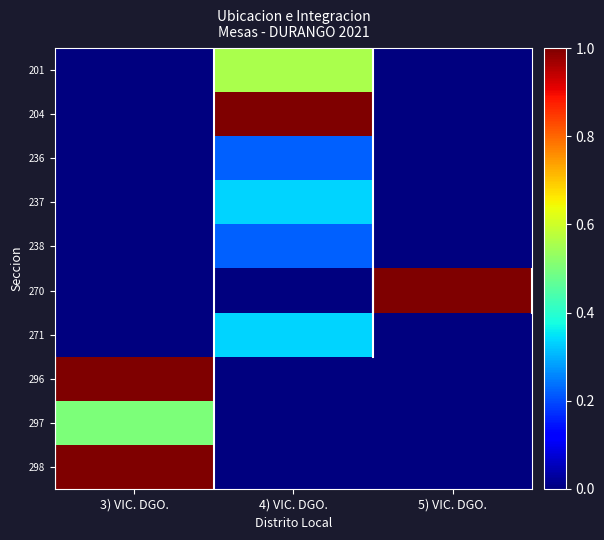

At which category is the sum across all series the highest?

4) VIC. DGO.